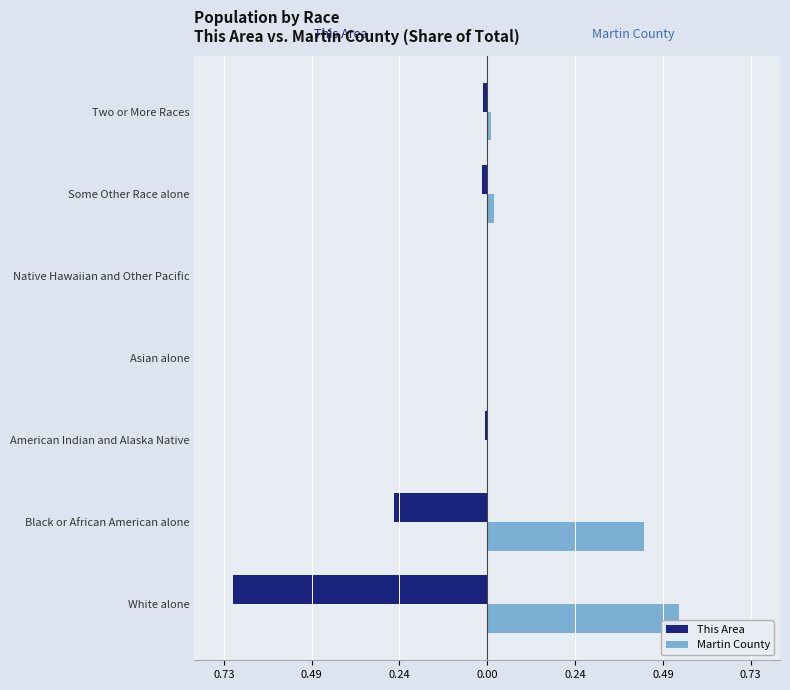

What are all the series names shown in the legend?

This Area, Martin County